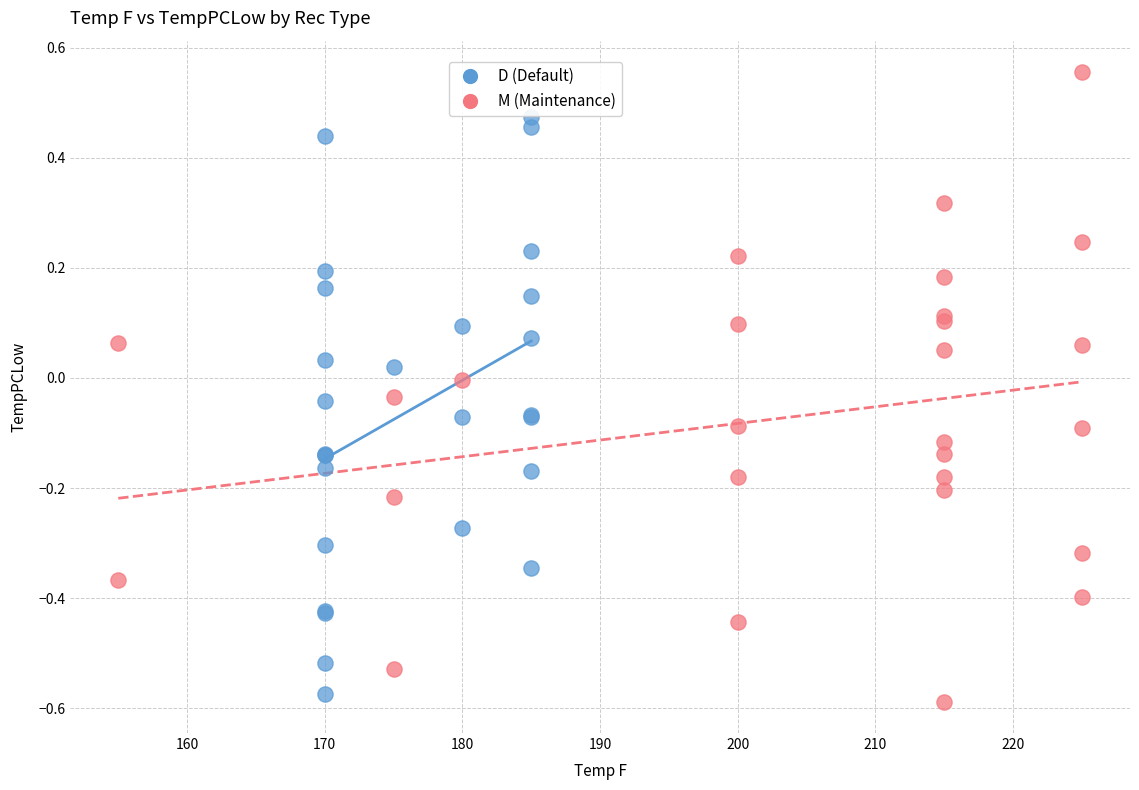

What are all the series names shown in the legend?

D (Default), M (Maintenance)